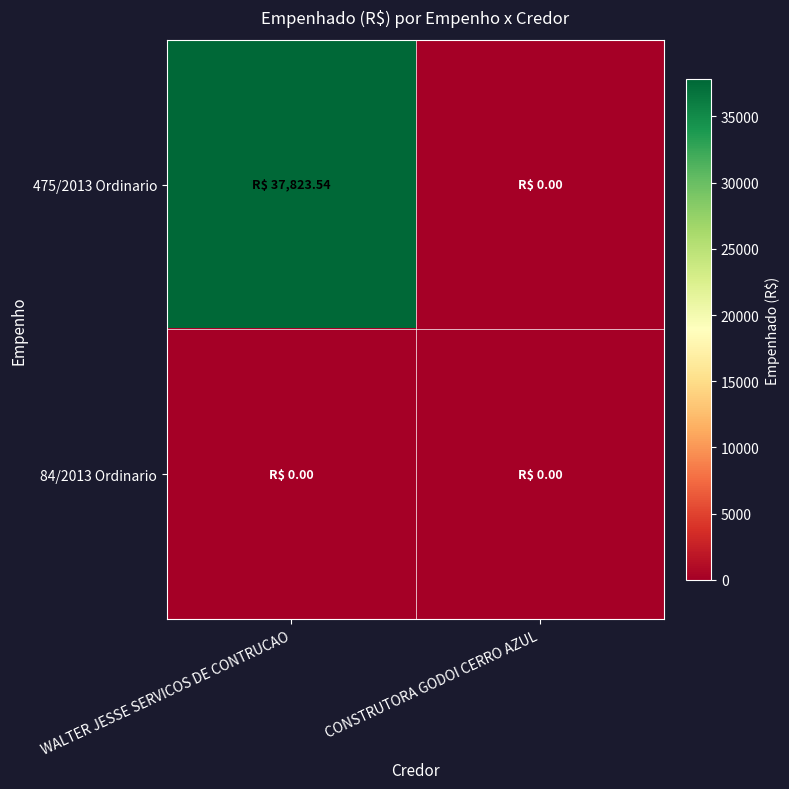

Which series has the largest total across all categories?

475/2013 Ordinario